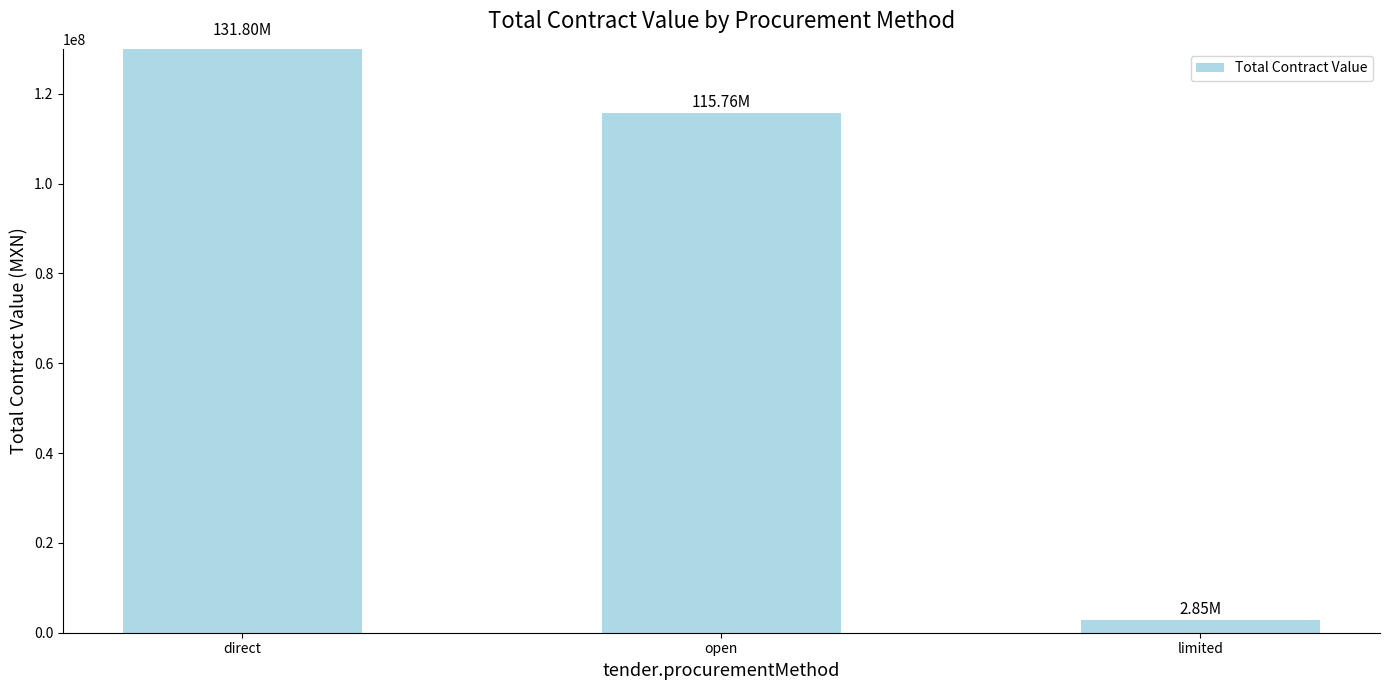

What is the average value?

83470017.0